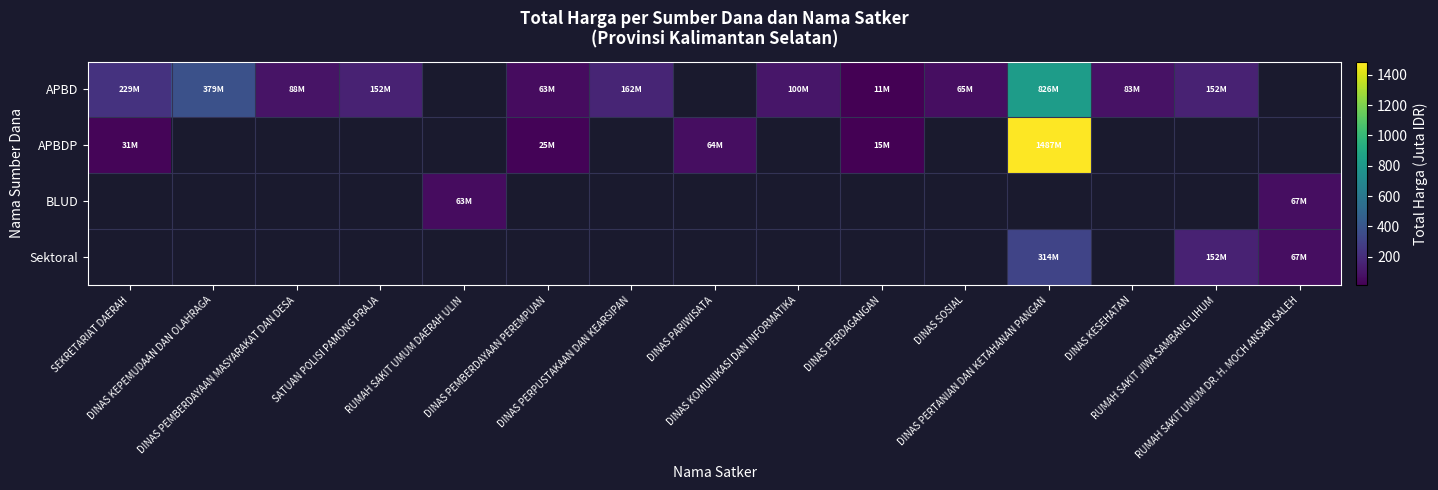

What is the maximum value shown in the chart?

1486.8